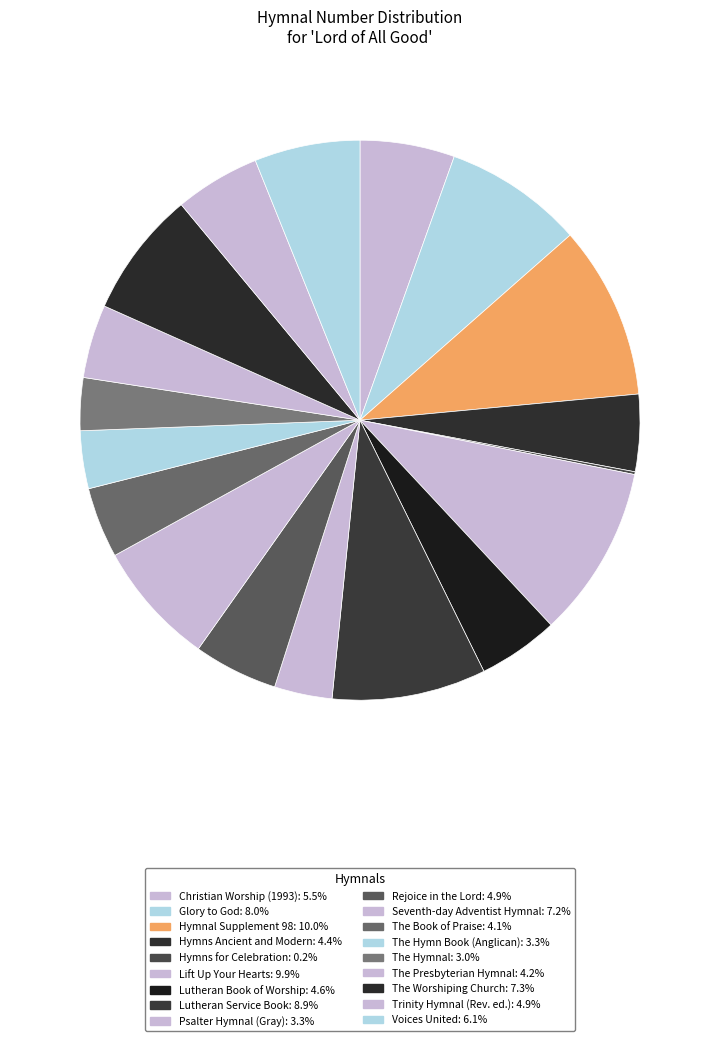

Is The Hymn Book (Anglican) the majority of the pie?

No